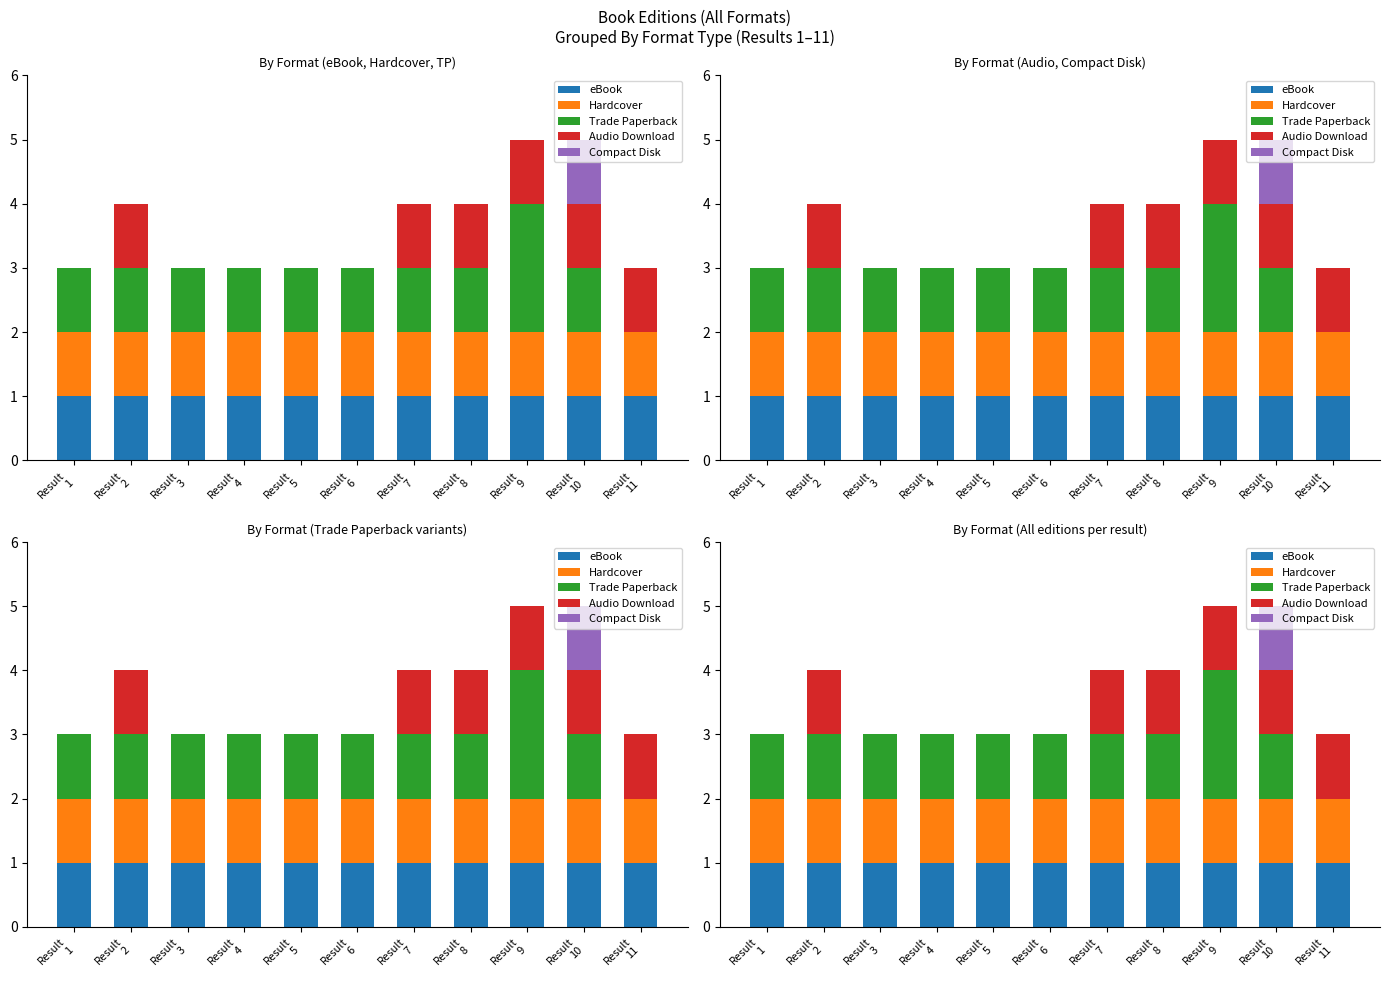

At which label does Trade Paperback first exceed 1?

Result
9